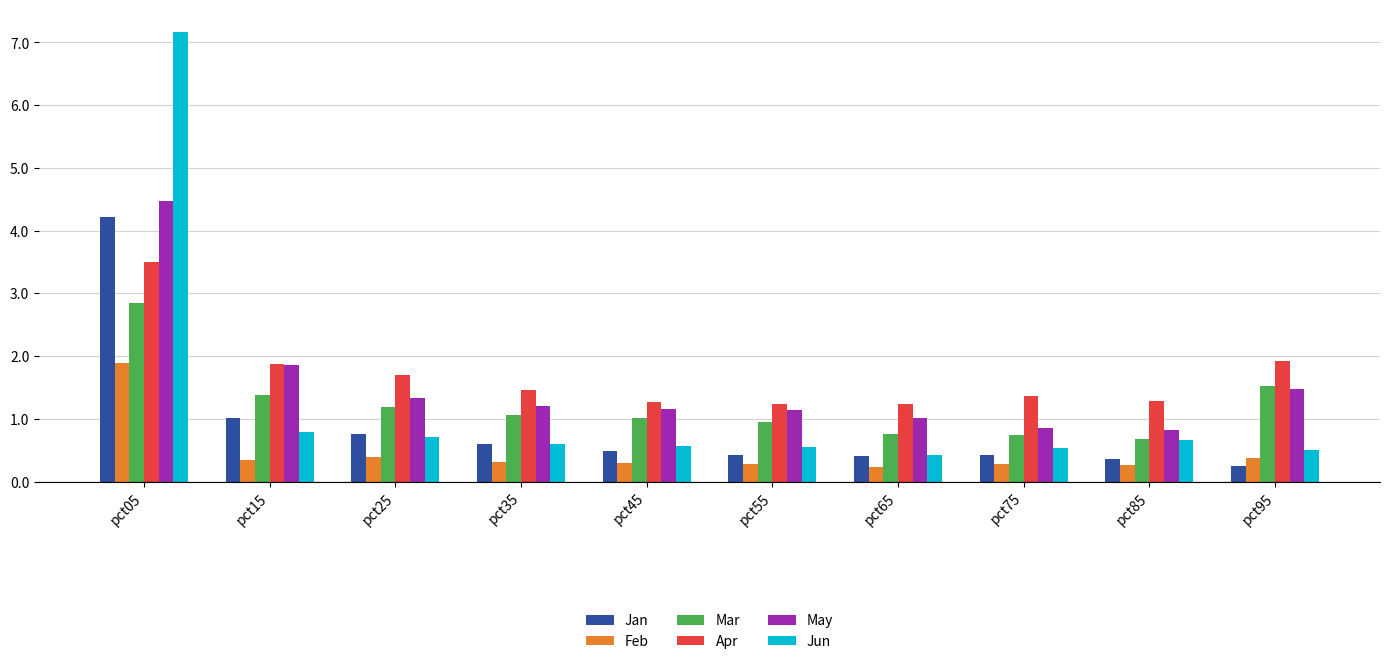

At how many categories does at least one series exceed 3?

1